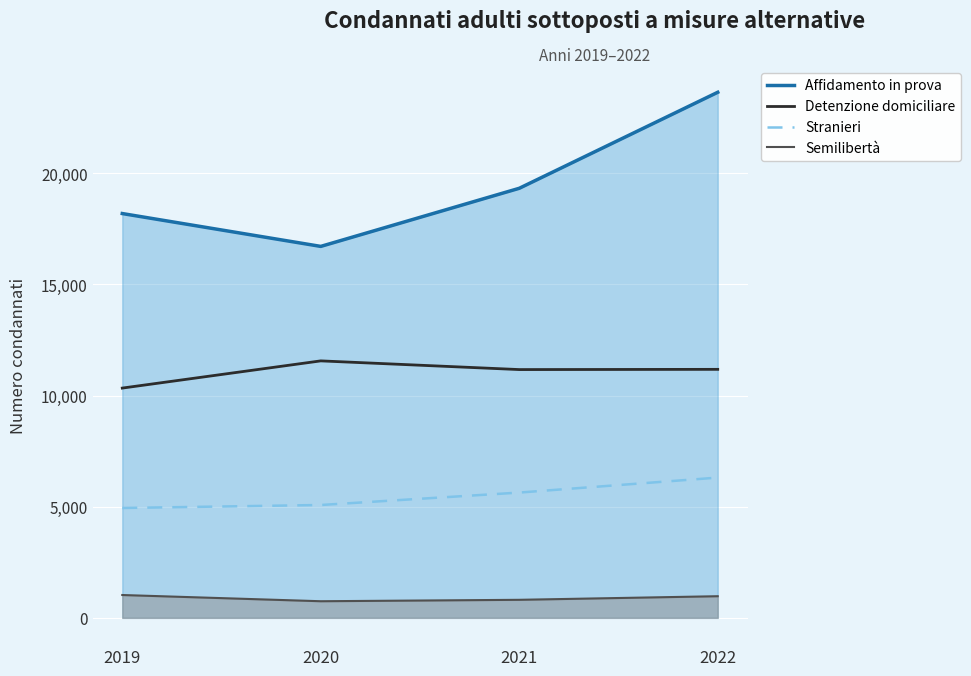

Rank the series at 2020 from lowest to highest value.

Semilibertà, Stranieri, Detenzione domiciliare, Affidamento in prova